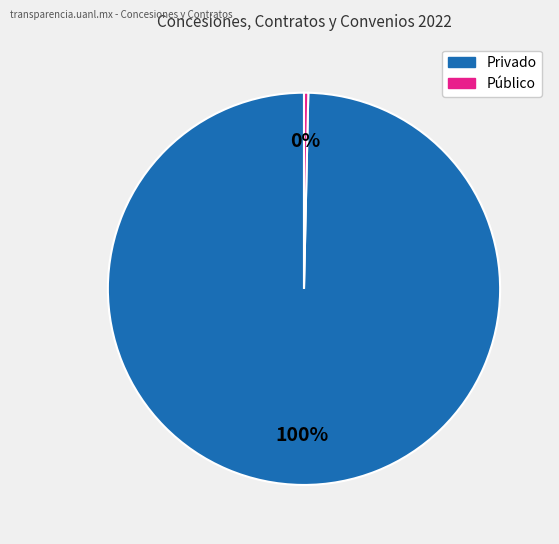

How many slices are in this pie chart?

2